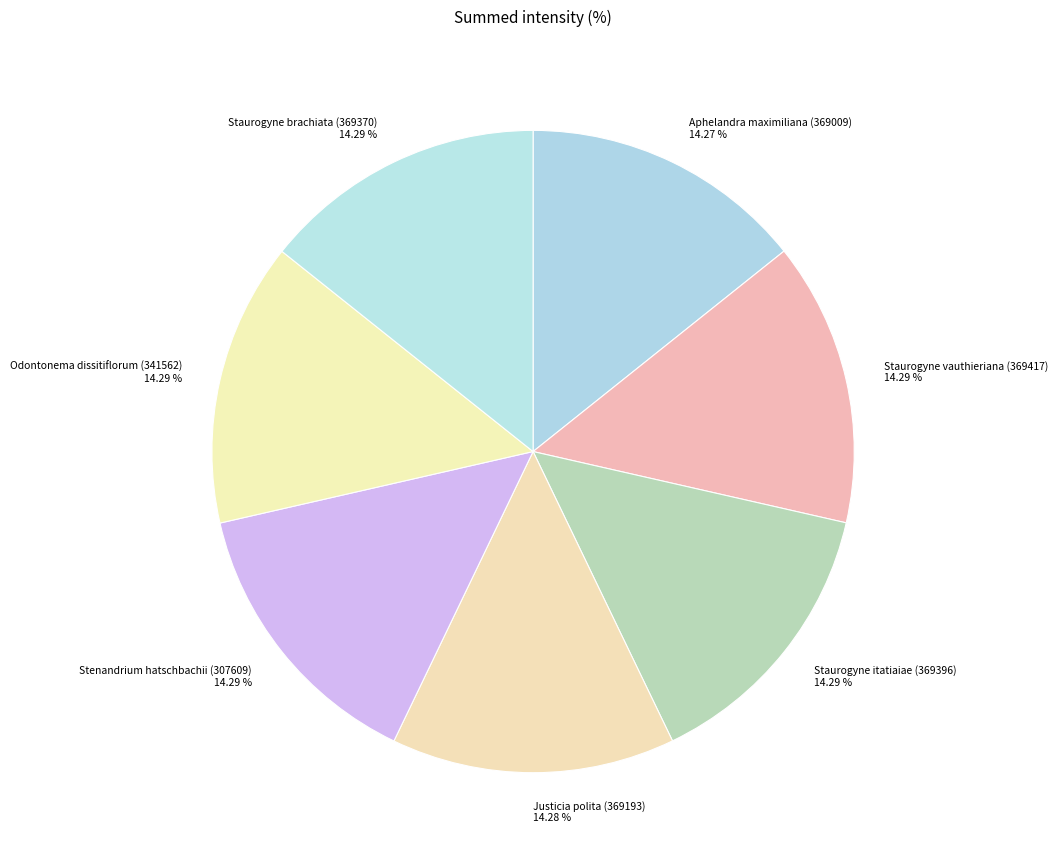

What is the ratio of the value at Odontonema dissitiflorum (341562) to the value at Aphelandra maximiliana (369009)?

1.0